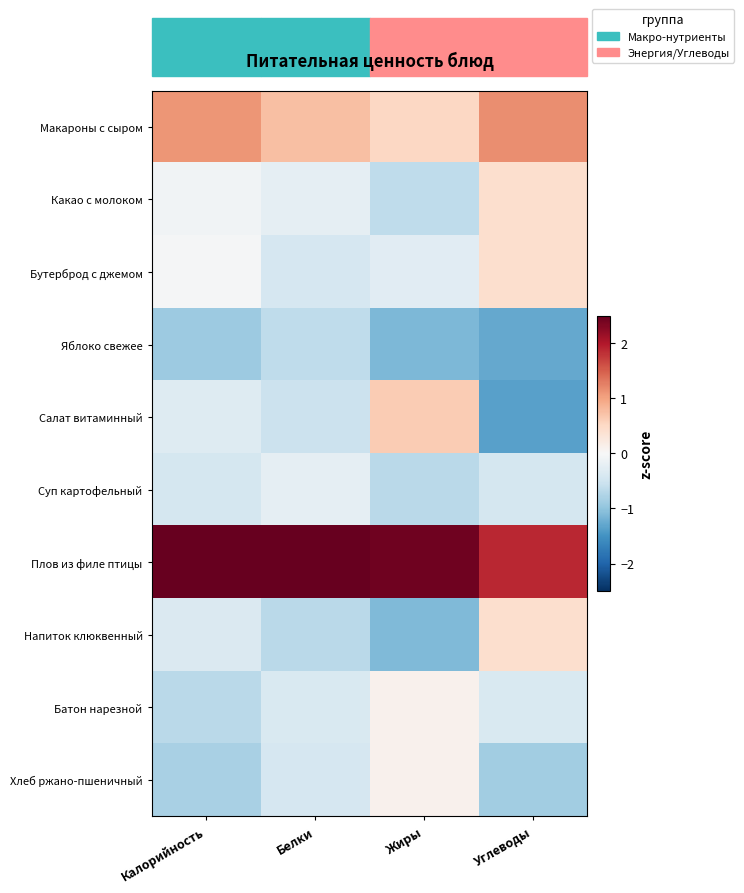

Which series has the largest range (max minus min)?

Салат витаминный